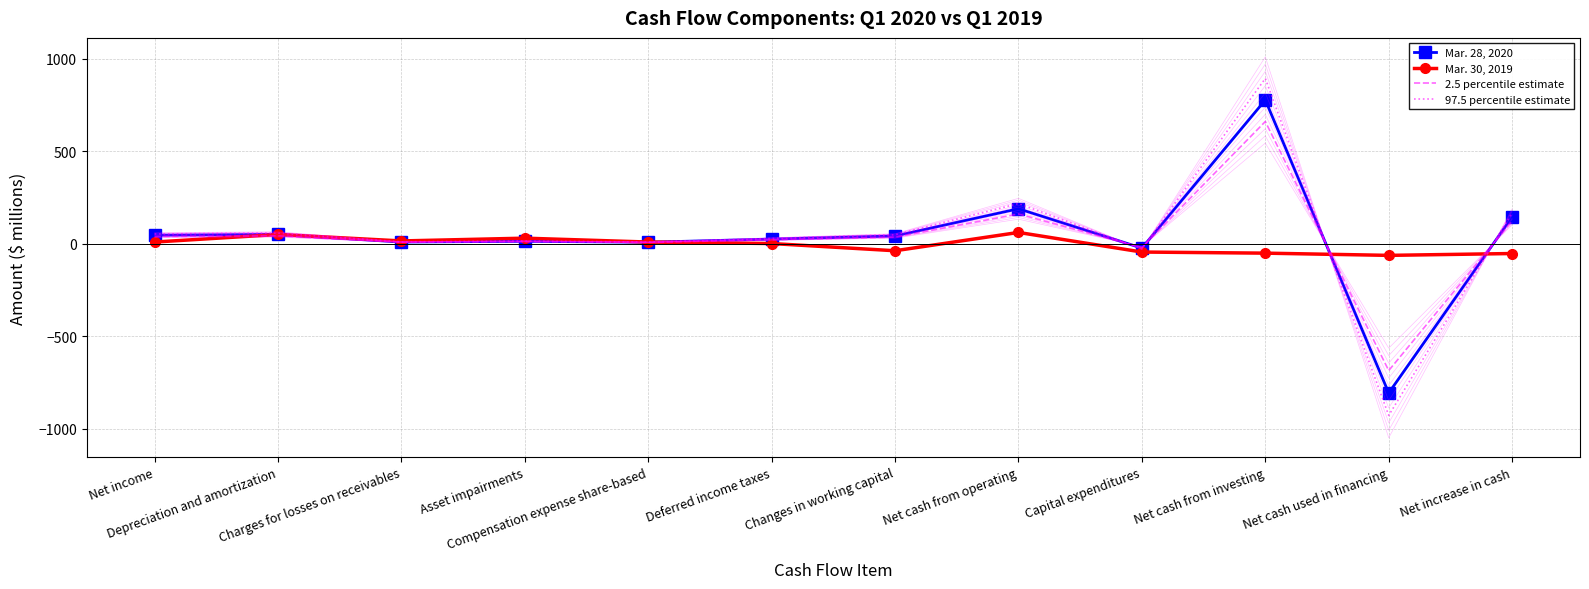

Between which two adjacent categories do Mar. 28, 2020 and 2.5 percentile estimate first intersect?

Net cash from operating and Capital expenditures